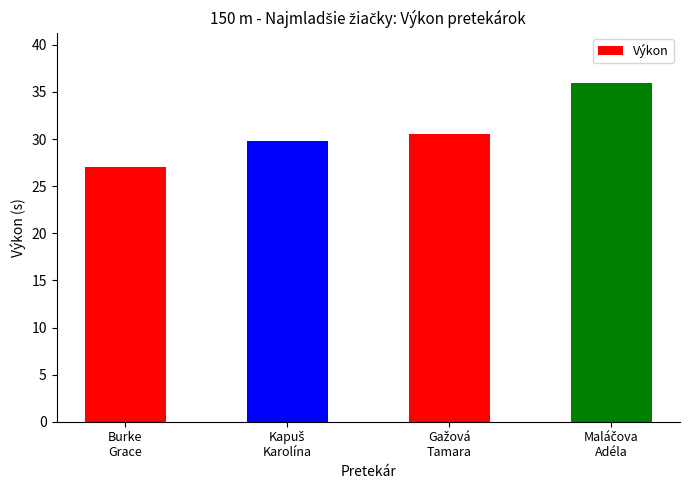

What is the difference between the maximum and minimum values?

8.9